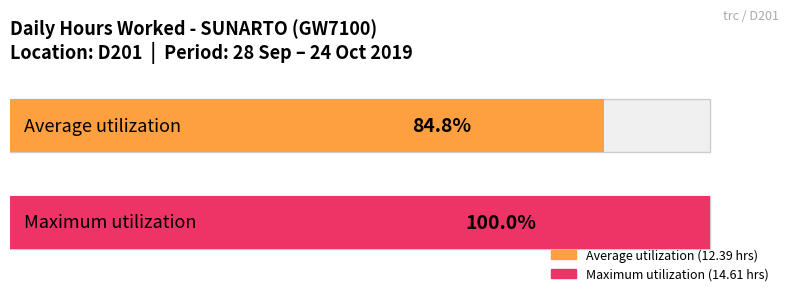

Between 16 and 8, which is larger?

16